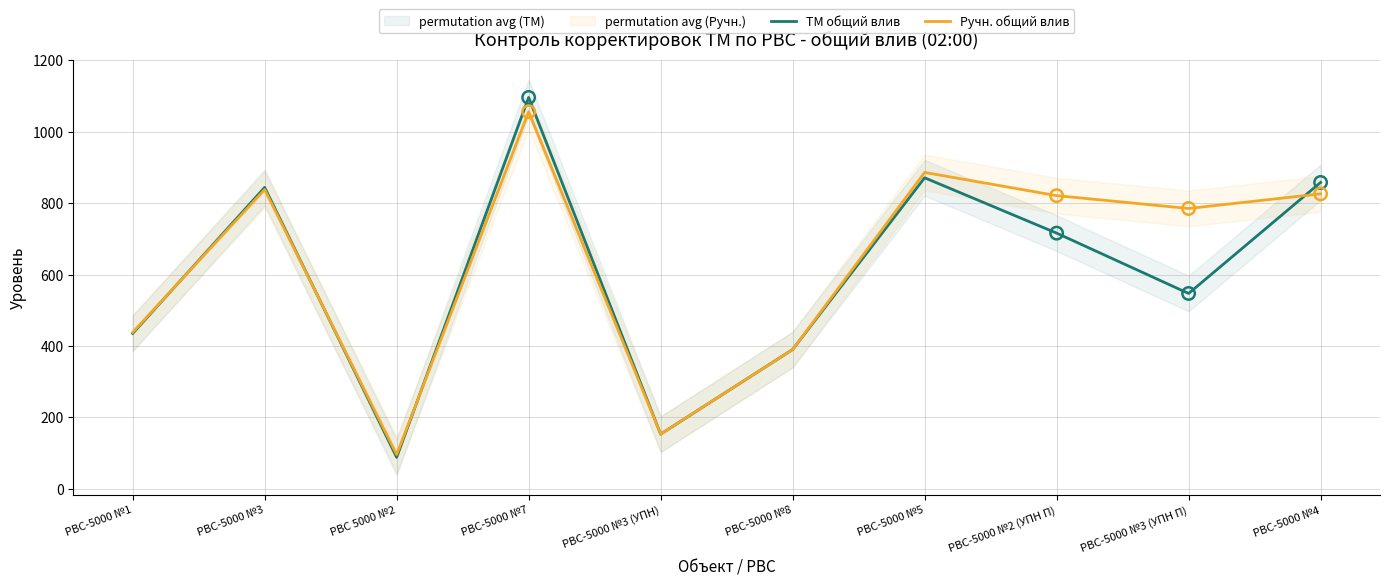

Which series reaches the minimum Y coordinate?

ТМ общий влив